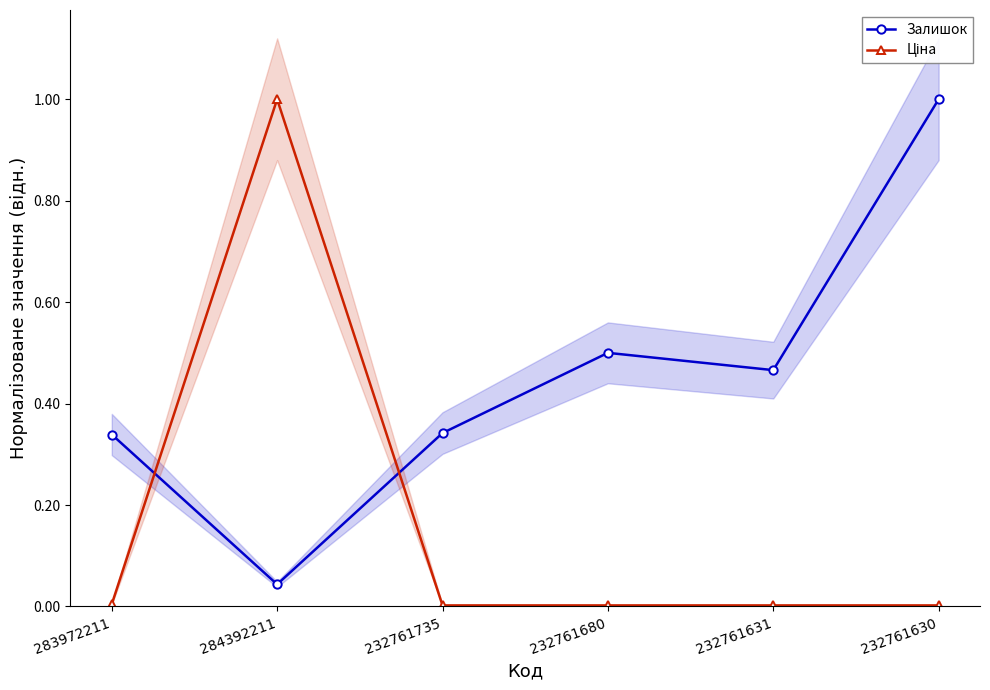

The value of Залишок at 284392211 is 0.0. True or false?

True